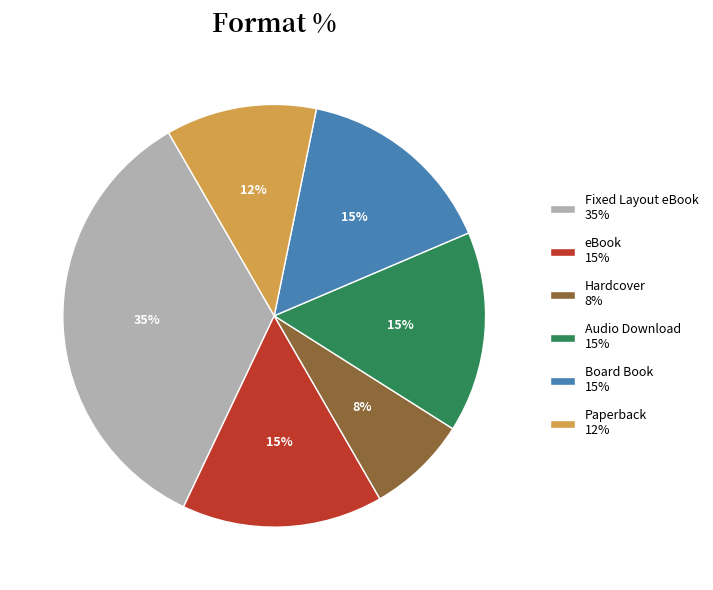

Between Hardcover 8% and Audio Download 15%, which is larger?

Audio Download 15%